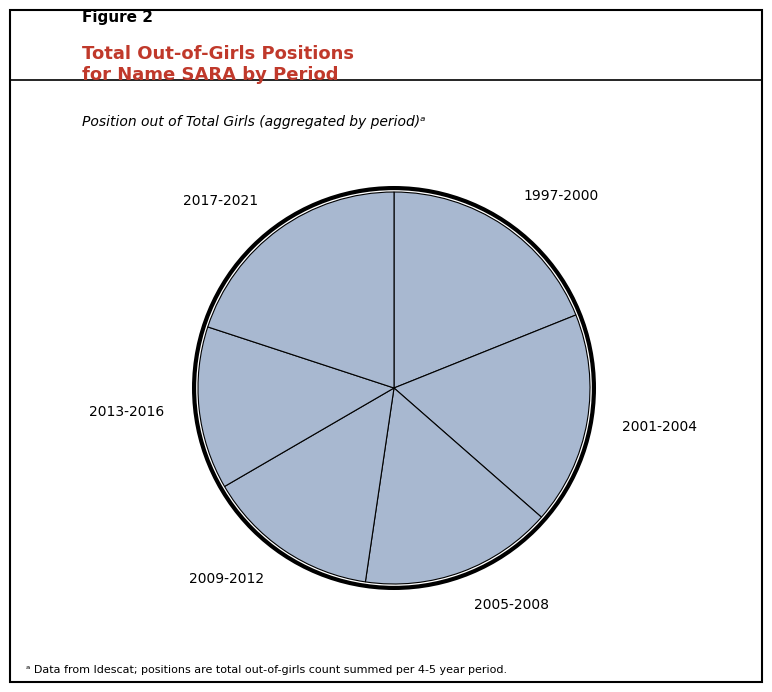

Rank the categories by value from highest to lowest.

2017-2021, 1997-2000, 2001-2004, 2005-2008, 2009-2012, 2013-2016